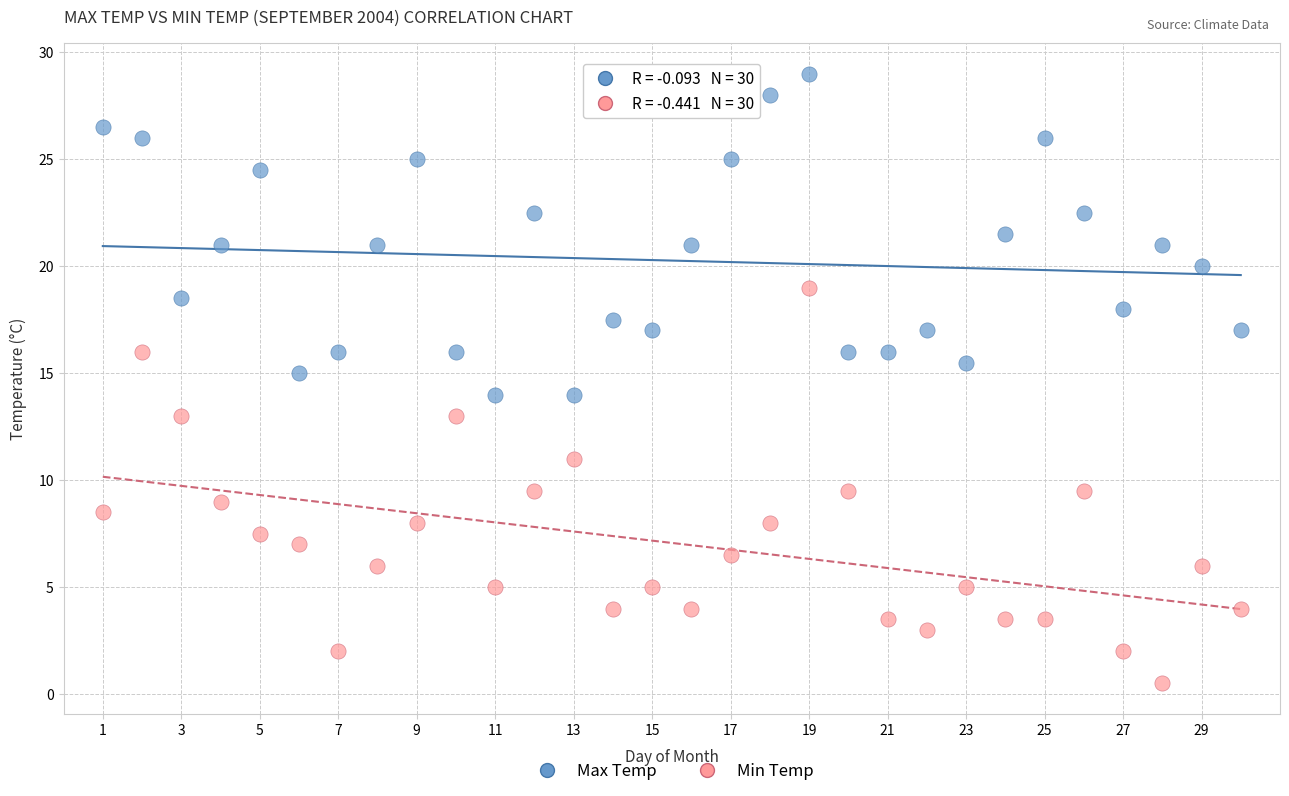

Across all data points, what is the range of Y values (max minus min)?

28.5